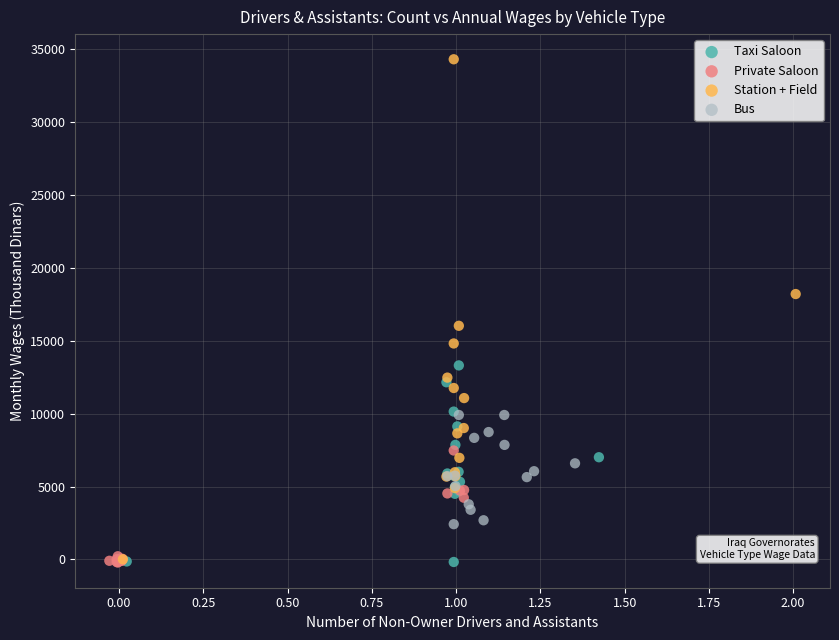

Which series has the widest spread of Y values?

Station + Field